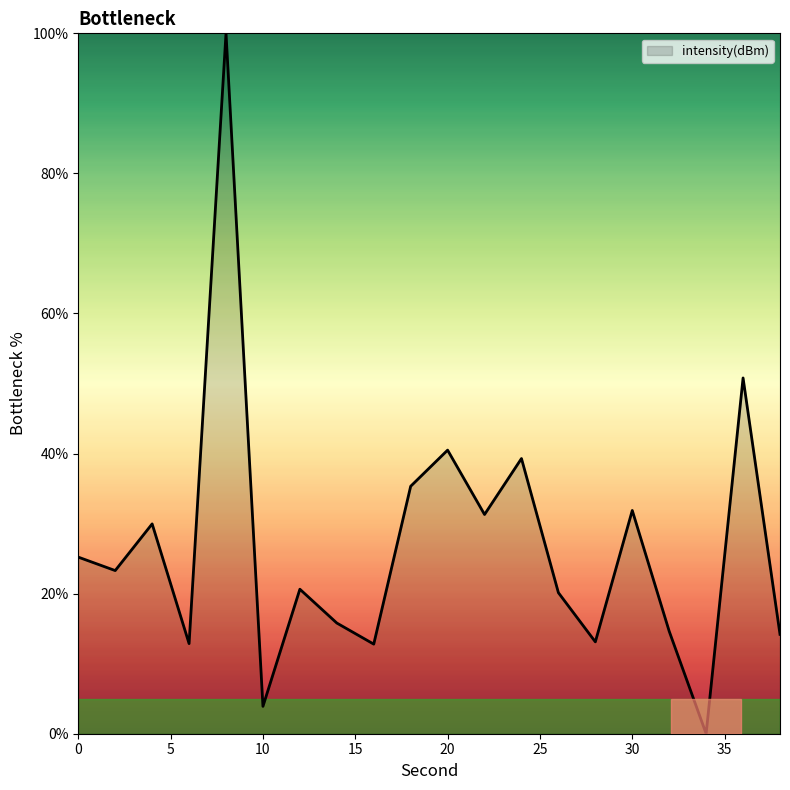

What is the difference between the maximum and minimum values?

100.0